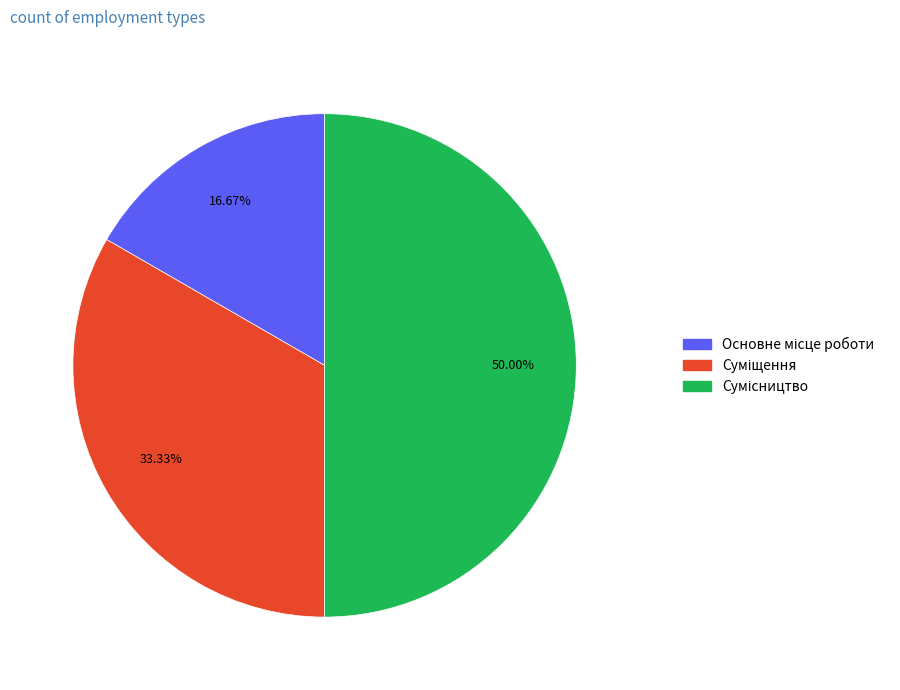

How many segments does this pie chart have?

3